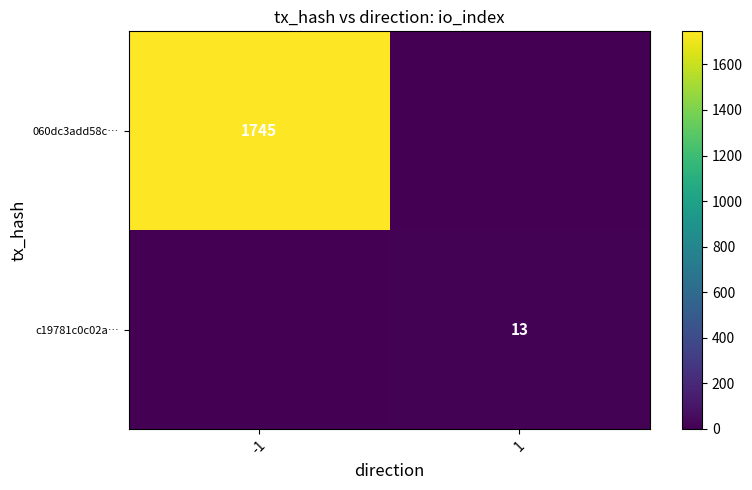

The value of 060dc3add58c… at -1 is 1097. True or false?

False